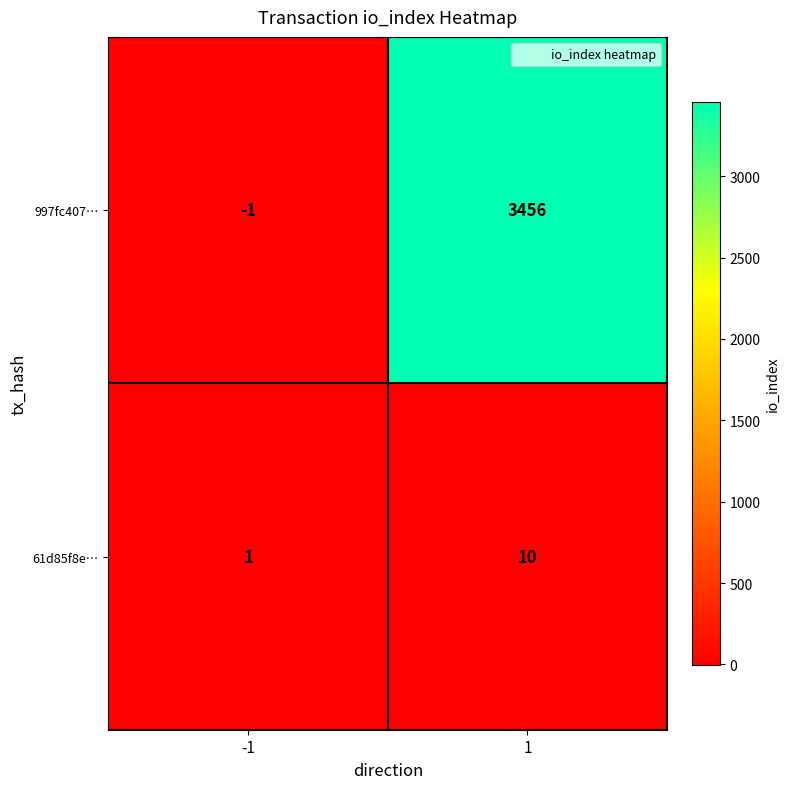

What is the sum of the 61d85f8e… values at -1 and 1?

11